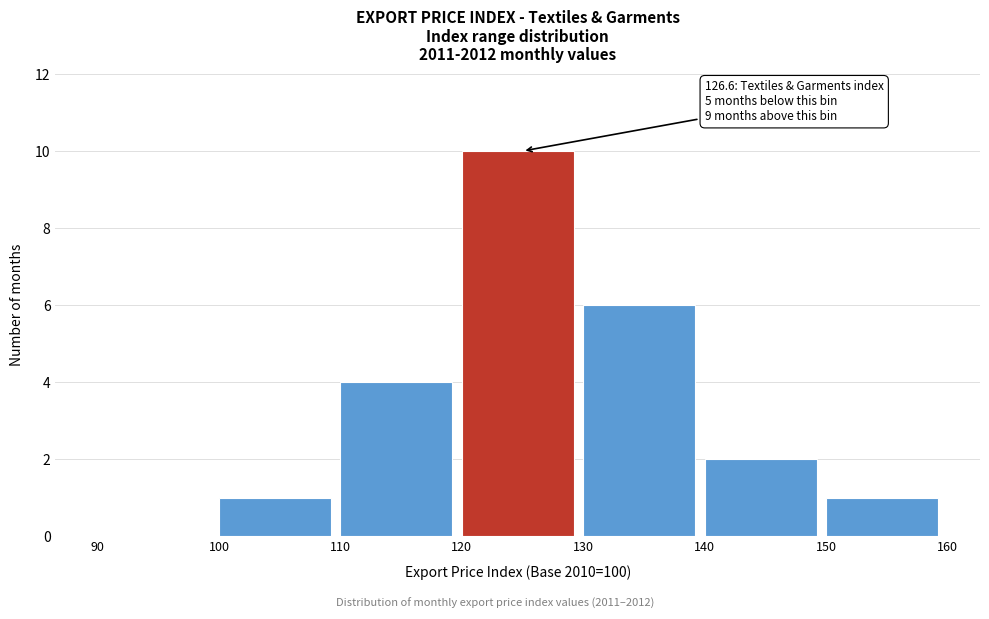

Which range on the x-axis has the tallest bar?

120 to 130